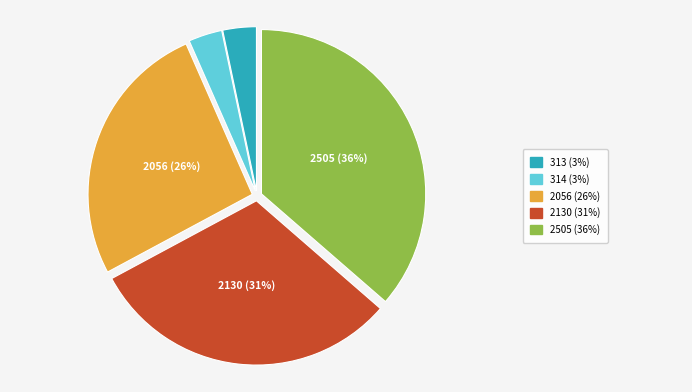

Is there any slice that represents more than half of the pie?

No